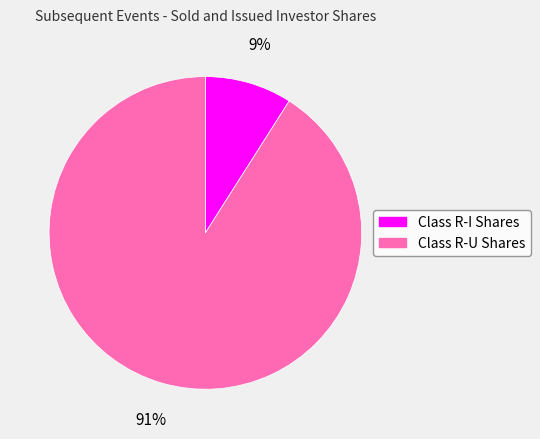

Combined, do Class R-I Shares and Class R-U Shares account for over 50%?

Yes